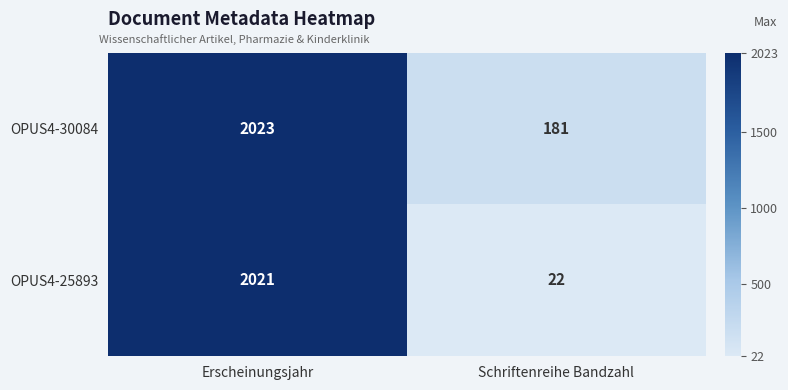

How many categories are shown in the chart?

2